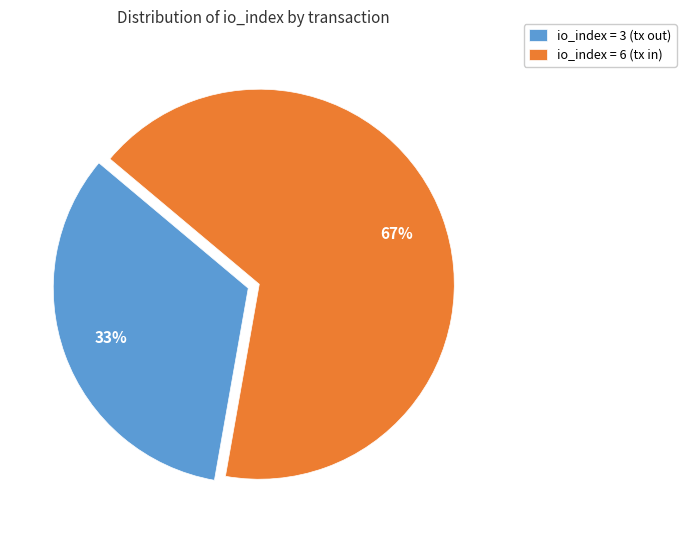

What is the largest slice in the pie chart?

io_index = 6 (tx in)